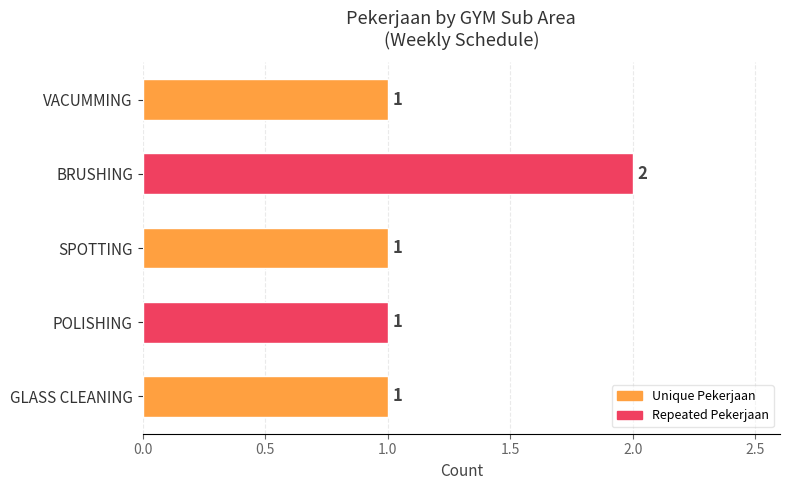

What is the ratio of the value at VACUMMING to the value at BRUSHING?

0.5